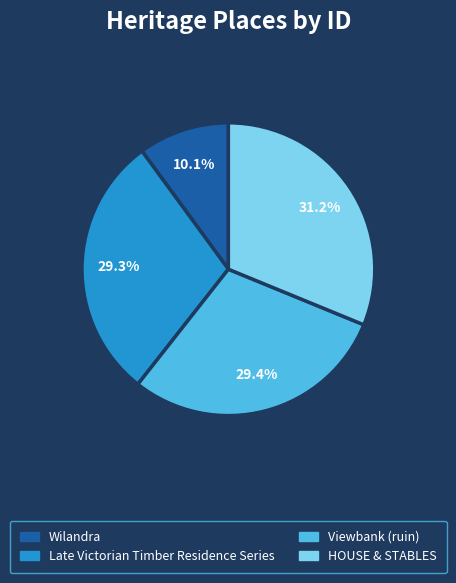

True or false: Viewbank (ruin) accounts for 40% of the total.

False